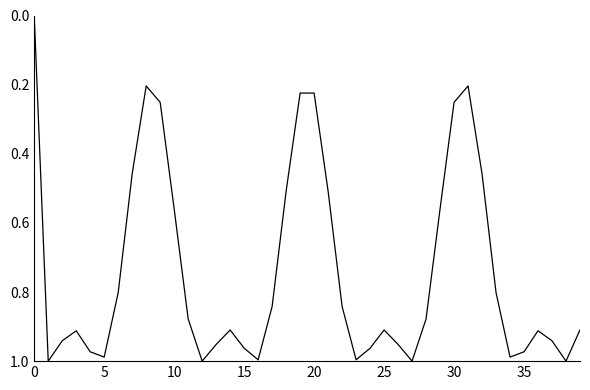

What is the average value?

0.7